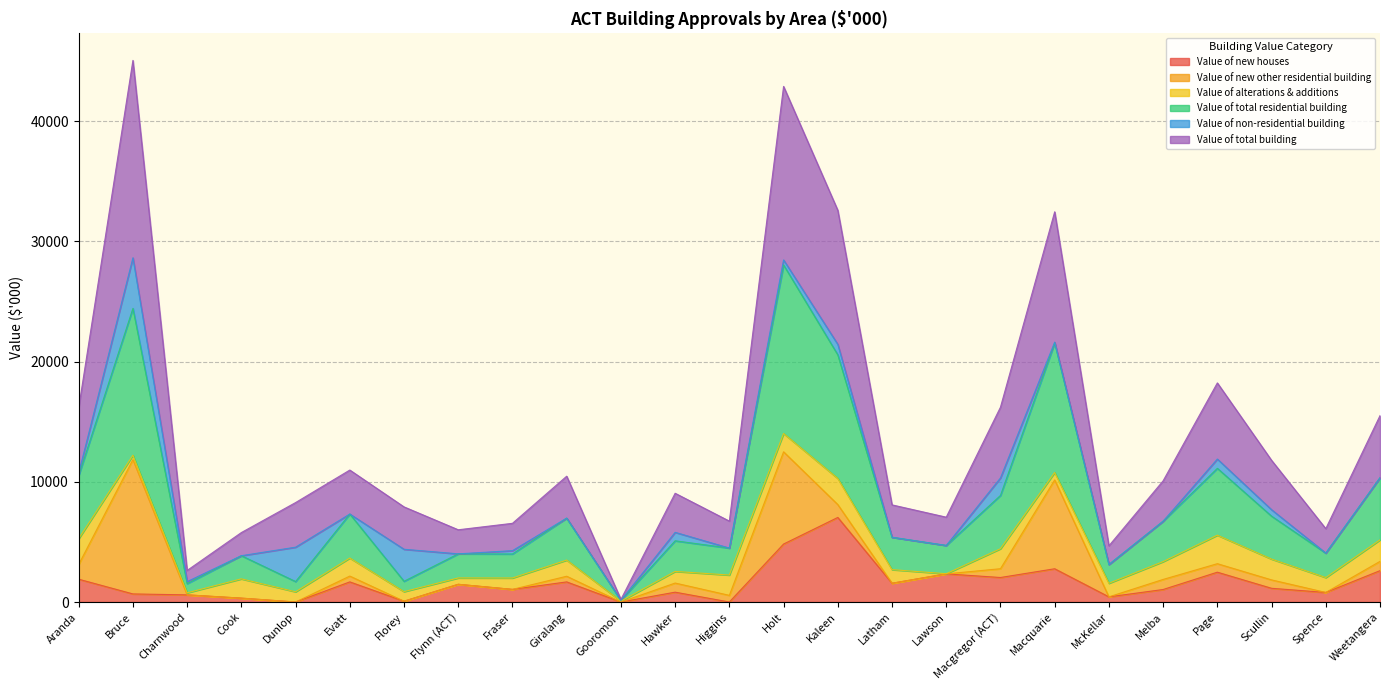

The value of Value of new houses at Latham is 1559.6. True or false?

True